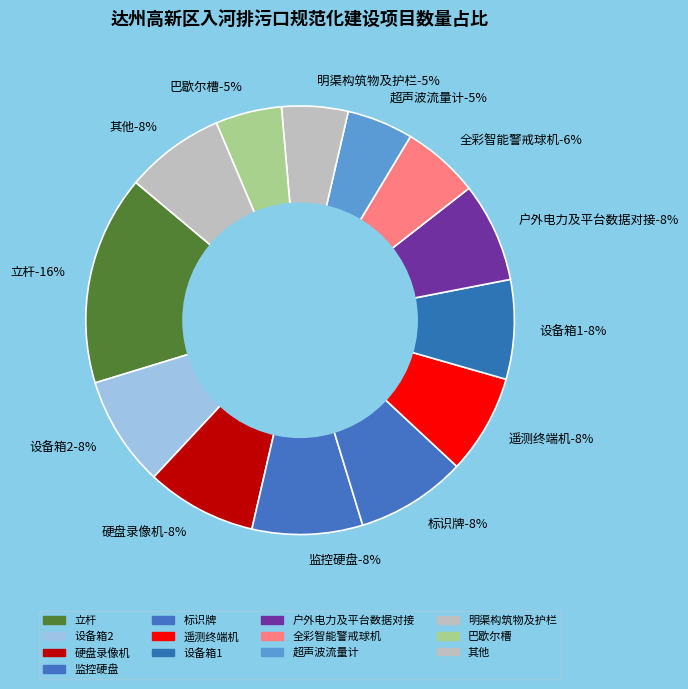

Combined, do 太阳能一体式锂电球机套装 and 户外电力及平台数据对接 account for over 50%?

No